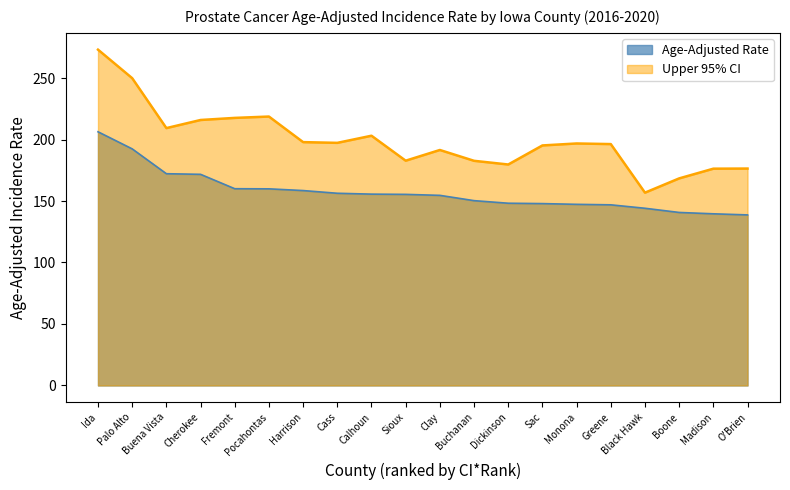

True or false: Age-Adjusted Rate has more than 0 interior local peaks.

False